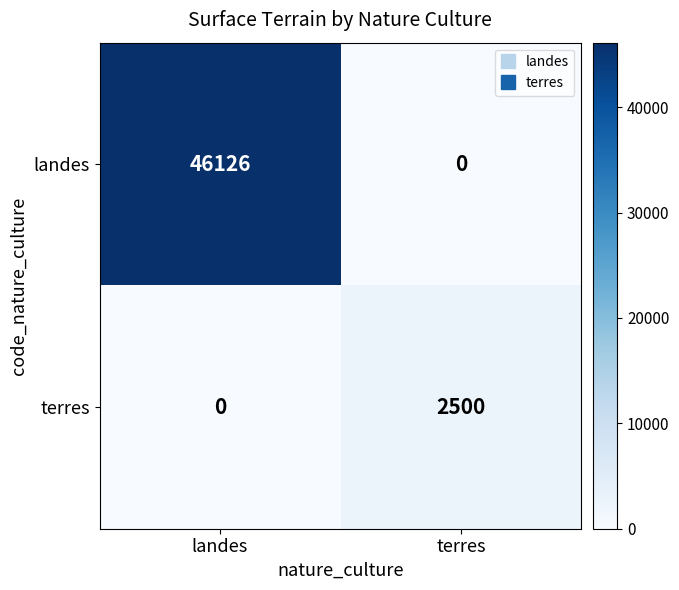

True or false: landes has a value of 30073 at terres.

False